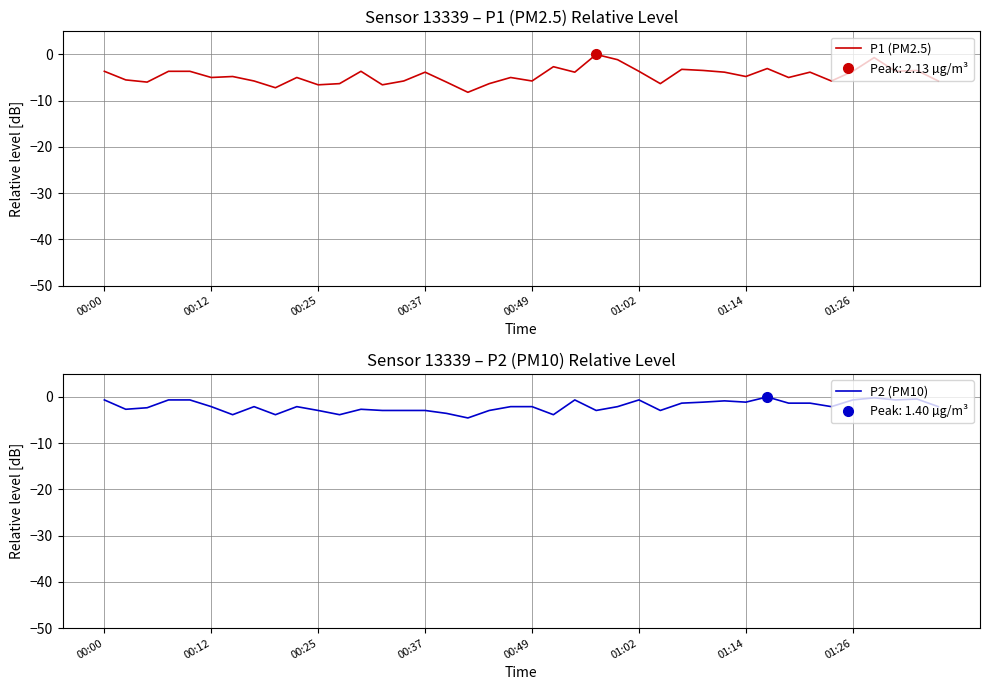

How many distinct data groups are displayed?

2